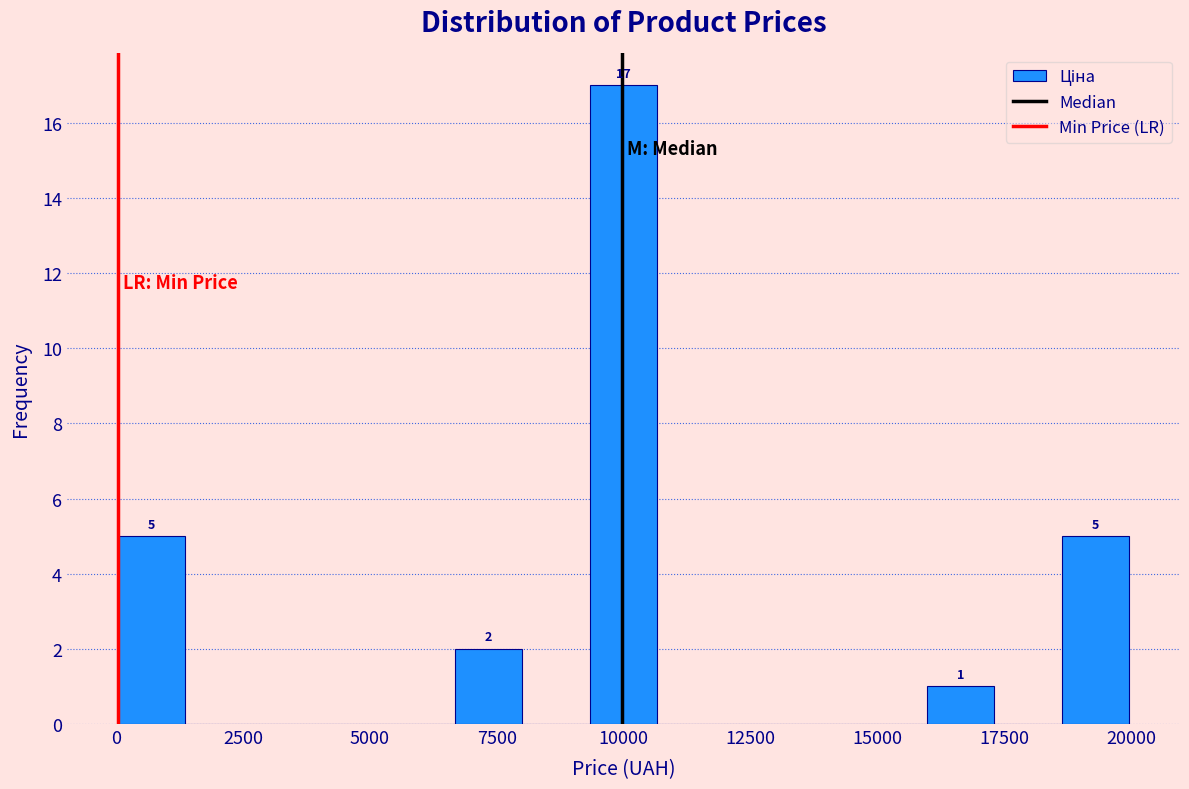

Read against the x-axis, roughly where is the centre of the tallest bar?

10000